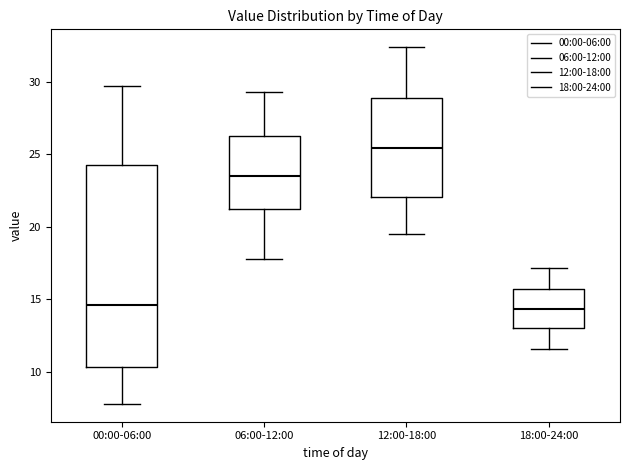

Reading left to right, read every box against the y-axis: the position of its median line, the range the box covers, and the ends of its whiskers. The values are not printed on the chart, so give them approximately, as read against the axis.

00:00-06:00: median 14.5, box 10.5 to 24.0, whiskers 8.0 to 29.5
06:00-12:00: median 23.5, box 21.5 to 26.5, whiskers 18.0 to 29.5
12:00-18:00: median 25.5, box 22.0 to 29.0, whiskers 19.5 to 32.5
18:00-24:00: median 14.5, box 13.0 to 15.5, whiskers 11.5 to 17.0